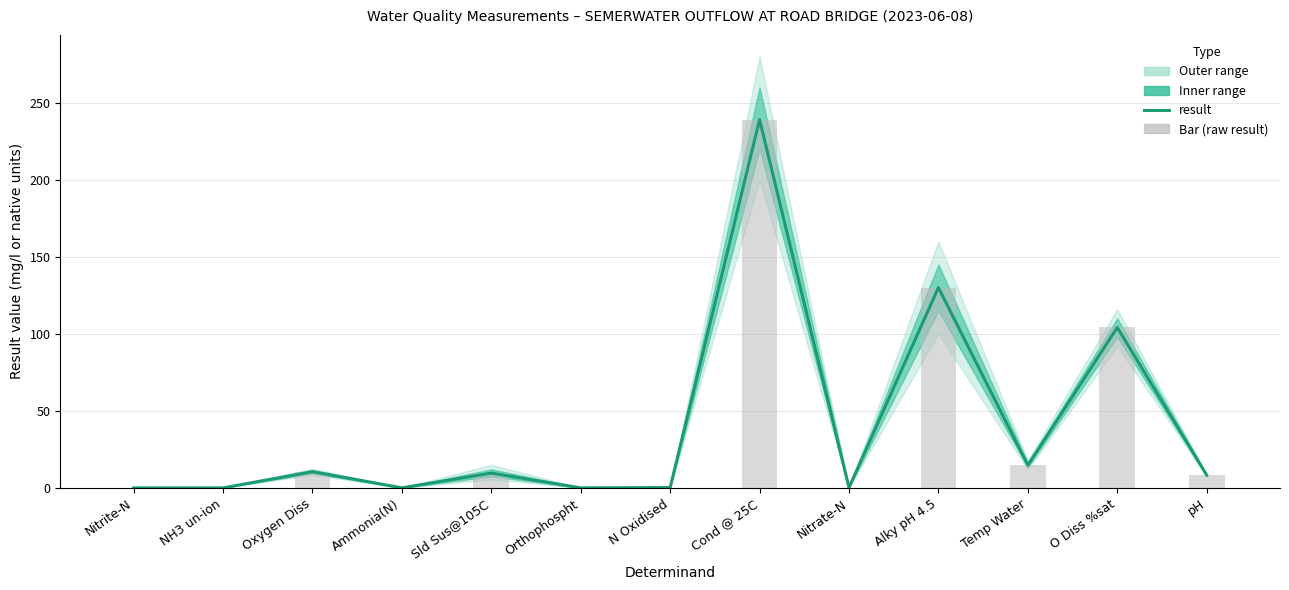

Reading left to right, extract all data points from this chart.

0.0	0.0	10.5	0.0	9.6	0.0	0.2	239.0	0.2	130.0	14.7	104.1	8.3